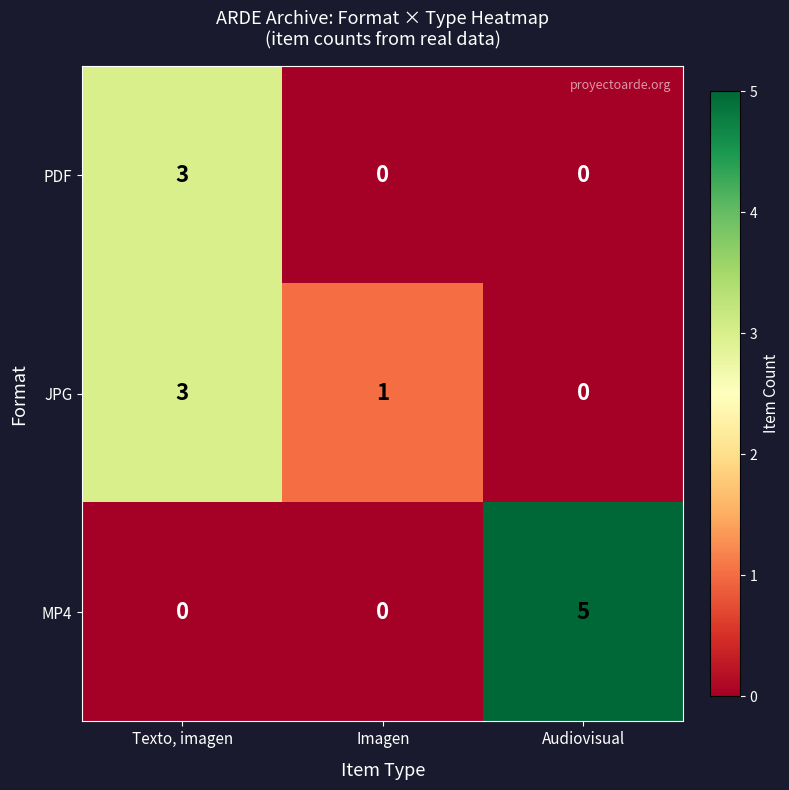

At how many categories does at least one series exceed 4?

1